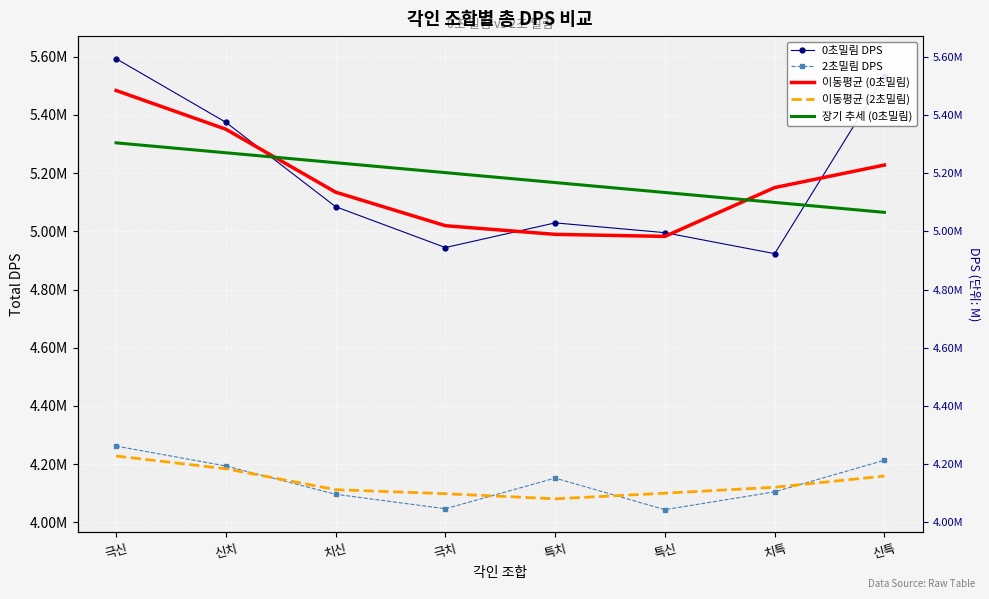

At which category is the sum across all series the highest?

극신